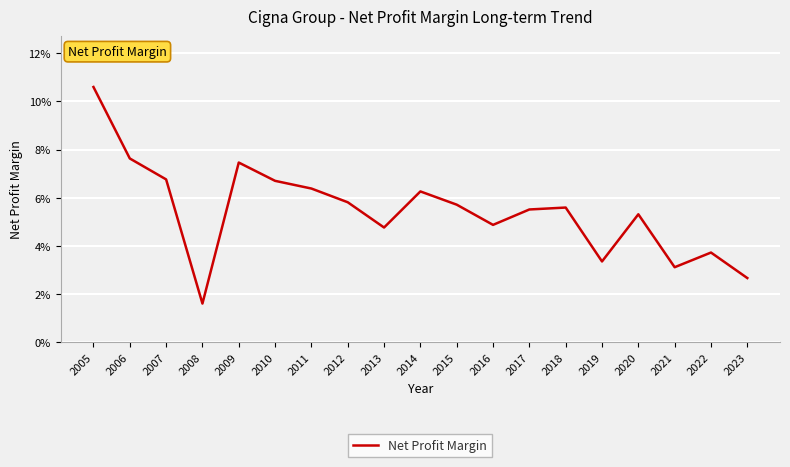

What is the greatest value displayed?

0.1